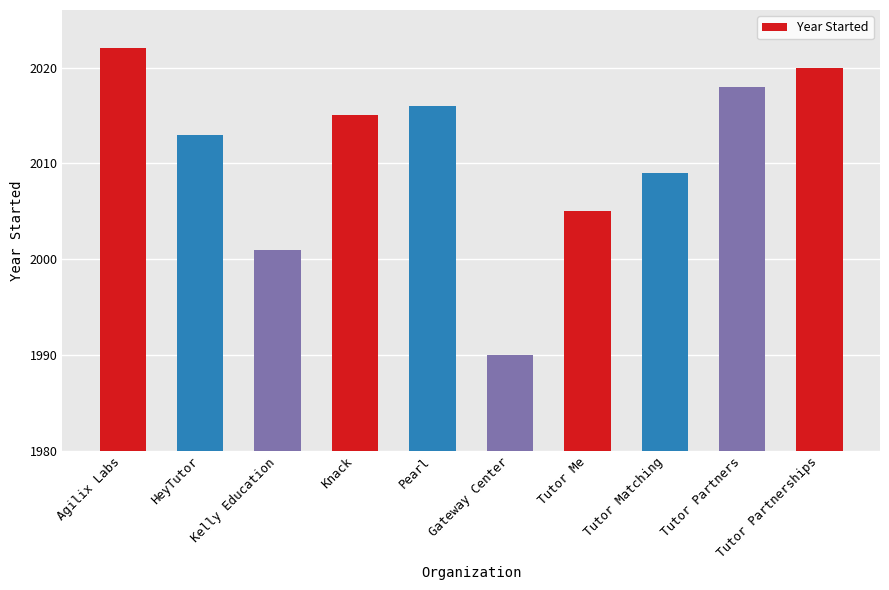

What is the difference between the maximum and minimum values?

32